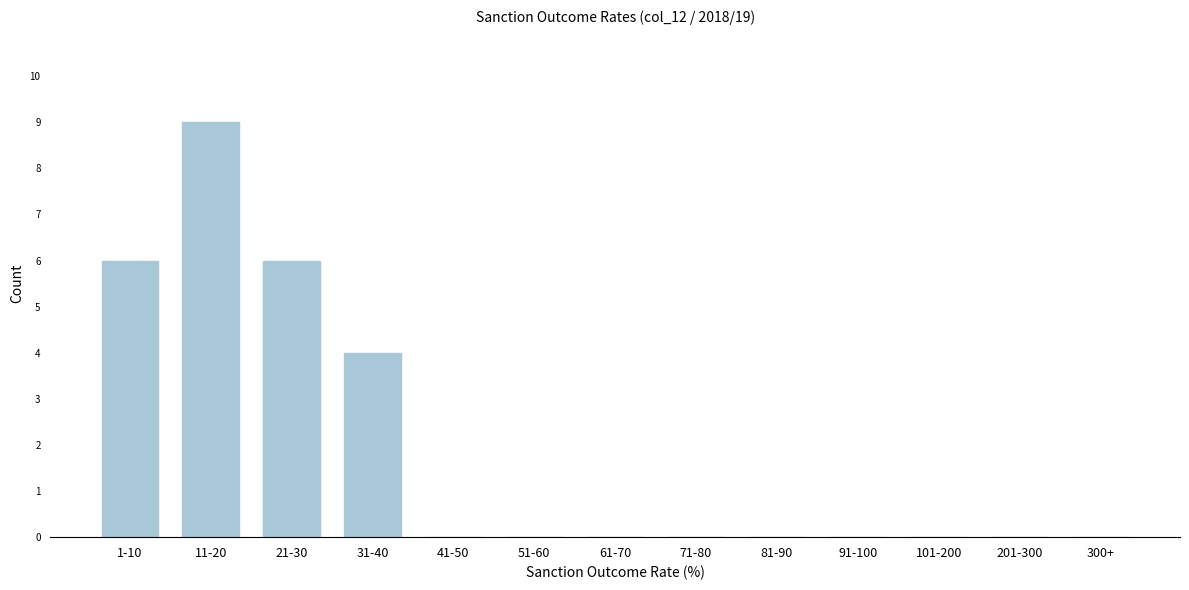

Reading left to right, transcribe all the data shown in this chart.

1-10=6	11-20=9	21-30=6	31-40=4	41-50=0	51-60=0	61-70=0	71-80=0	81-90=0	91-100=0	101-200=0	201-300=0	300+=0